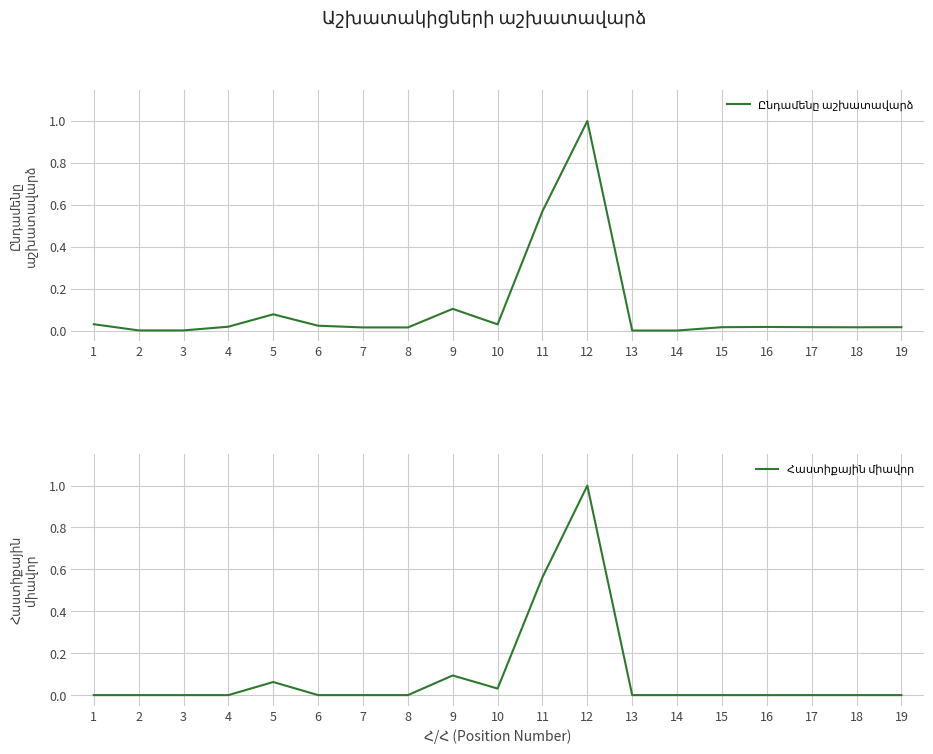

List the series in order of their peak value, highest first.

Ընդամենը աշխատավարձ, Հաստիքային միավոր